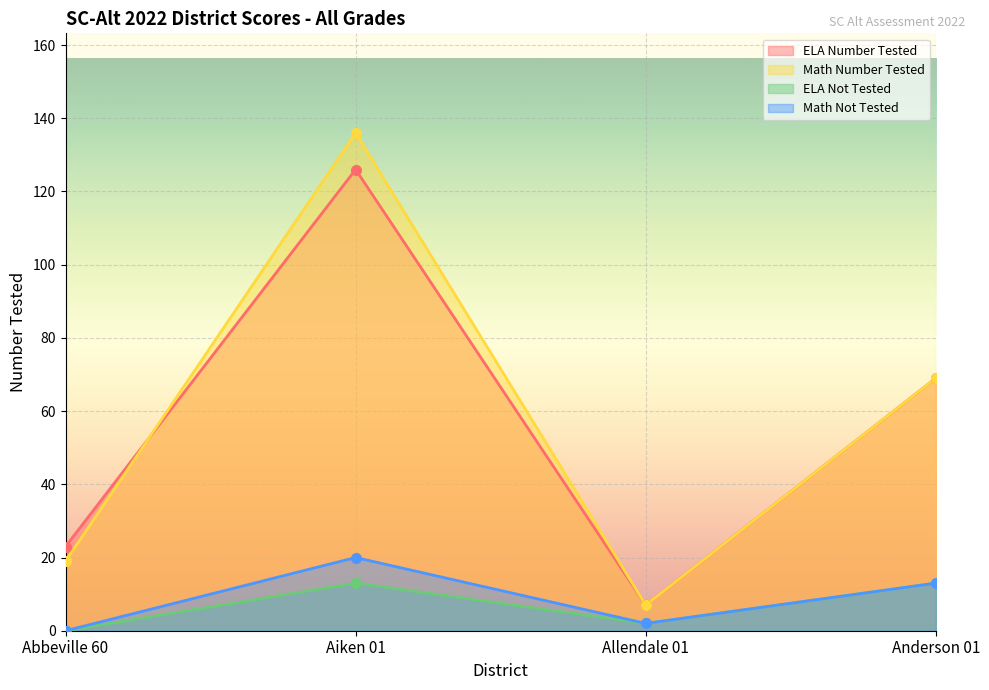

At which category does ELA Not Tested reach its first local peak?

Aiken 01